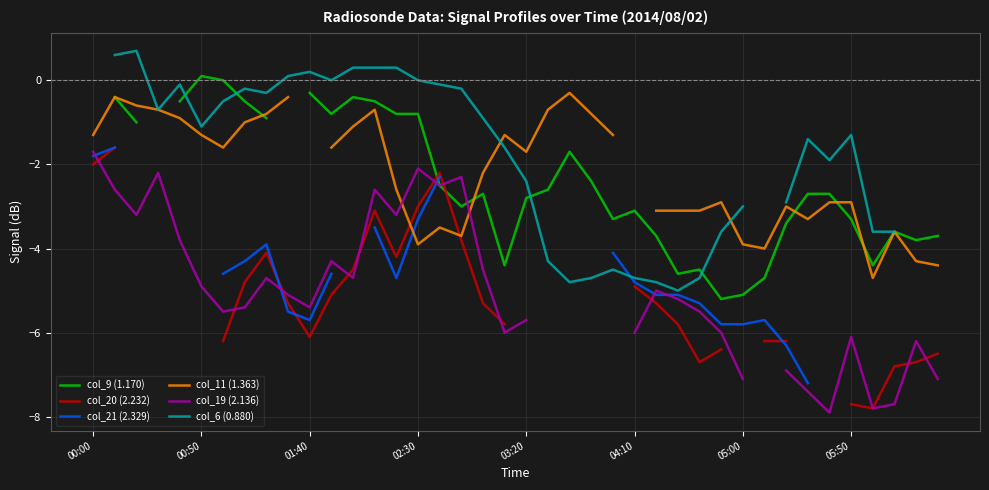

At which category is the sum across all series the highest?

00:50